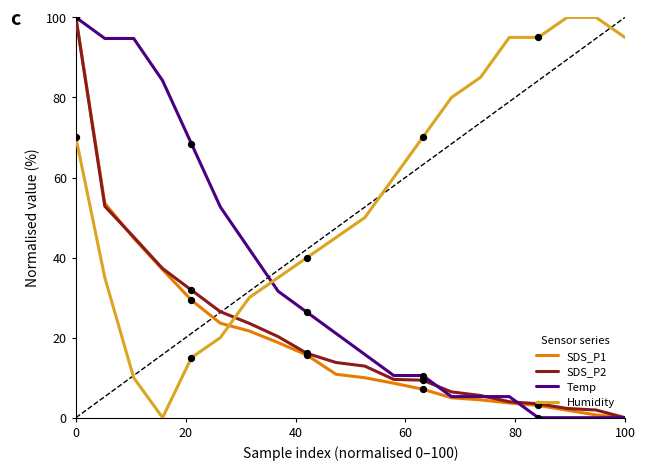

Which series has the largest total across all categories?

Humidity